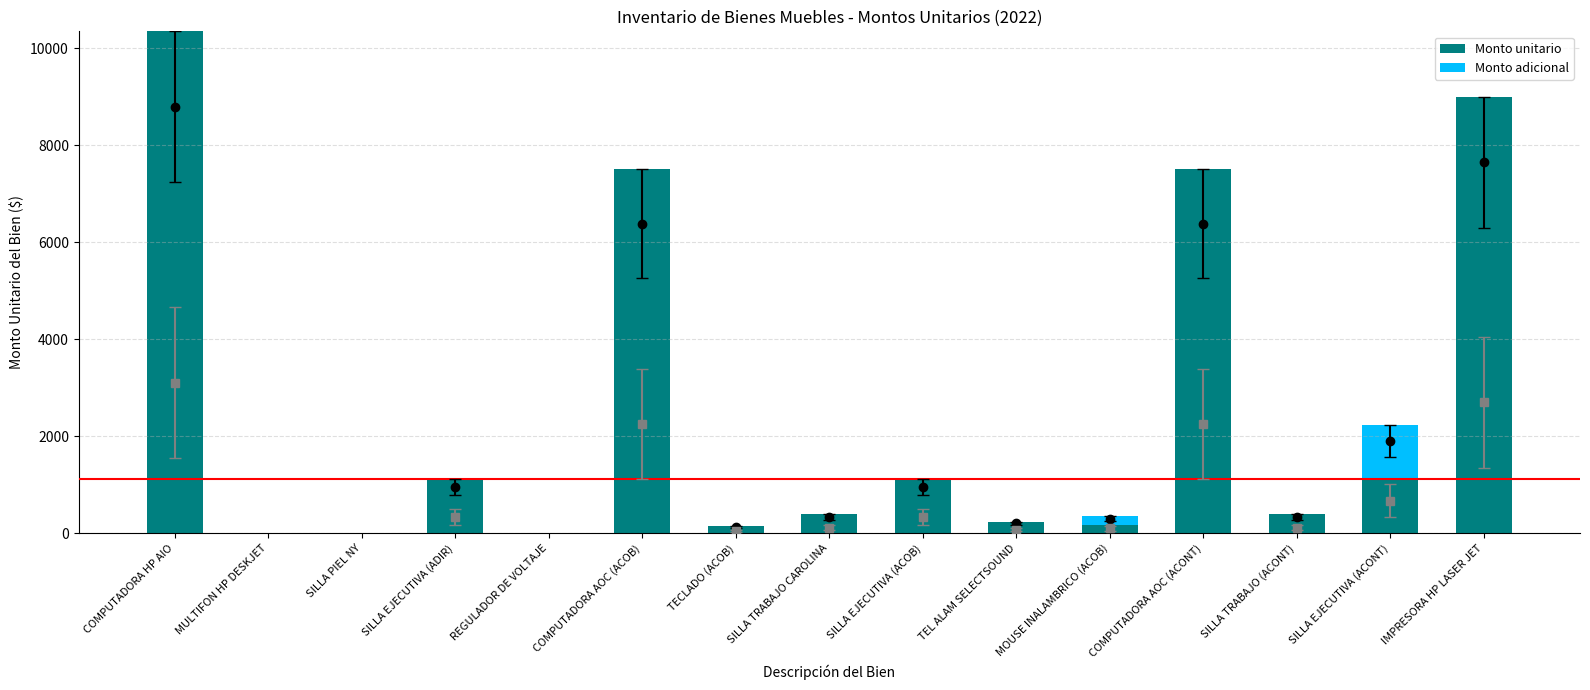

How many series are shown in this chart?

2